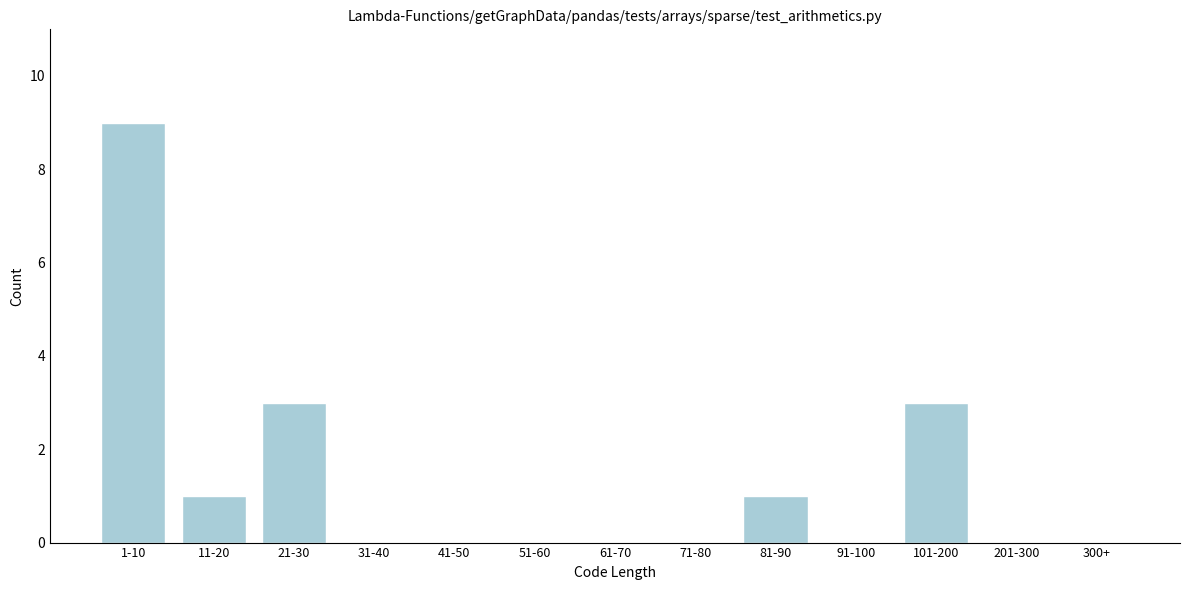

What is the sum of all values?

17